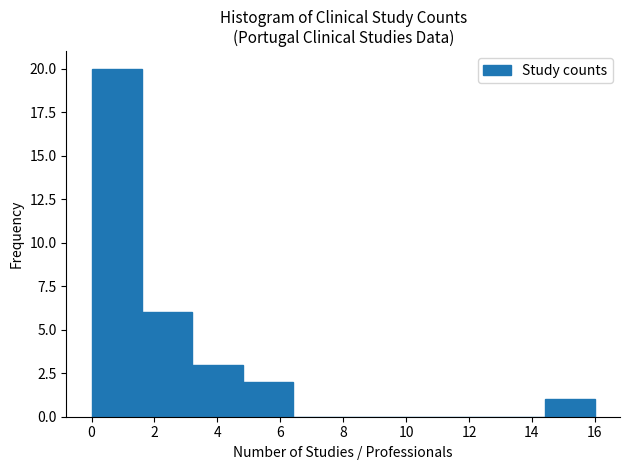

Reading left to right, transcribe this chart: for each bar, give the range it covers on the x-axis and its height. The values are not printed on the chart, so give them approximately, as read against the axis.

0.0 to 1.6: 20
1.6 to 3.2: 6
3.2 to 4.8: 3
4.8 to 6.4: 2
6.4 to 8.0: 0
8.0 to 9.6: 0
9.6 to 11.2: 0
11.2 to 12.8: 0
12.8 to 14.4: 0
14.4 to 16.0: 1